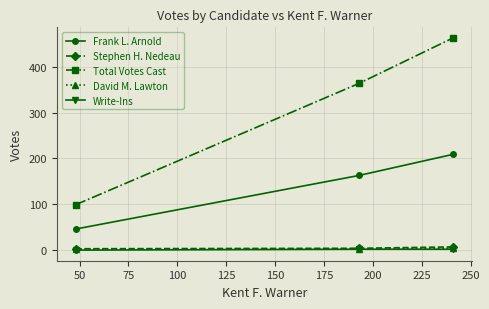

Which series has the largest total across all categories?

Total Votes Cast